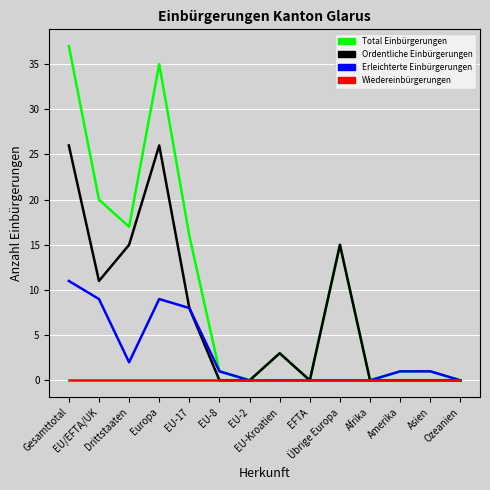

What is the spread (max minus min) of values at Drittstaaten?

17